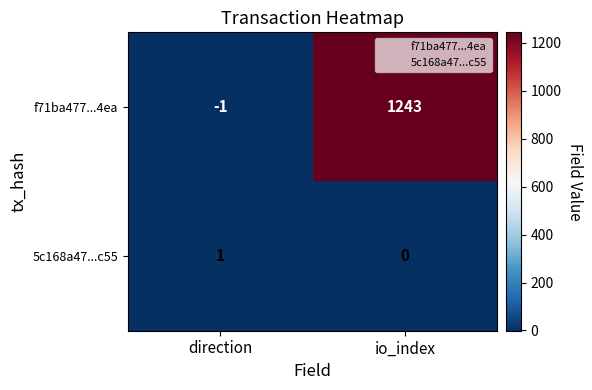

Where is f71ba477...4ea nearest to the value 621?

direction